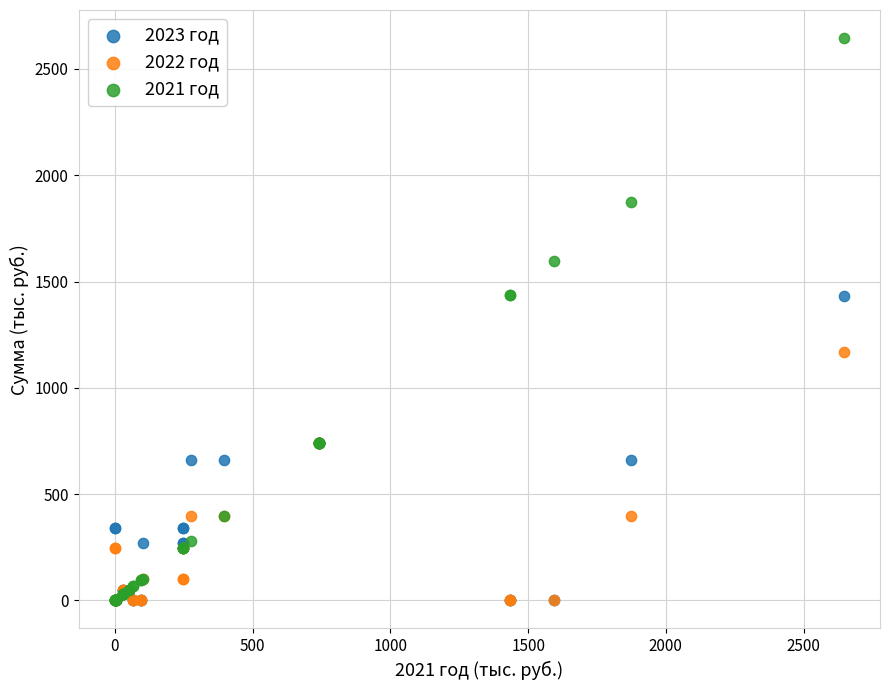

What are all the series names shown in the legend?

2023 год, 2022 год, 2021 год